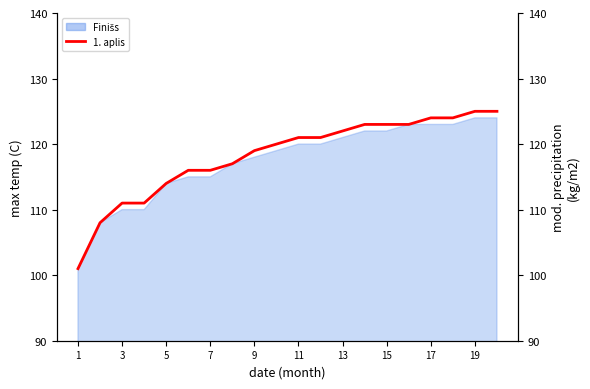

What is the average value?

118